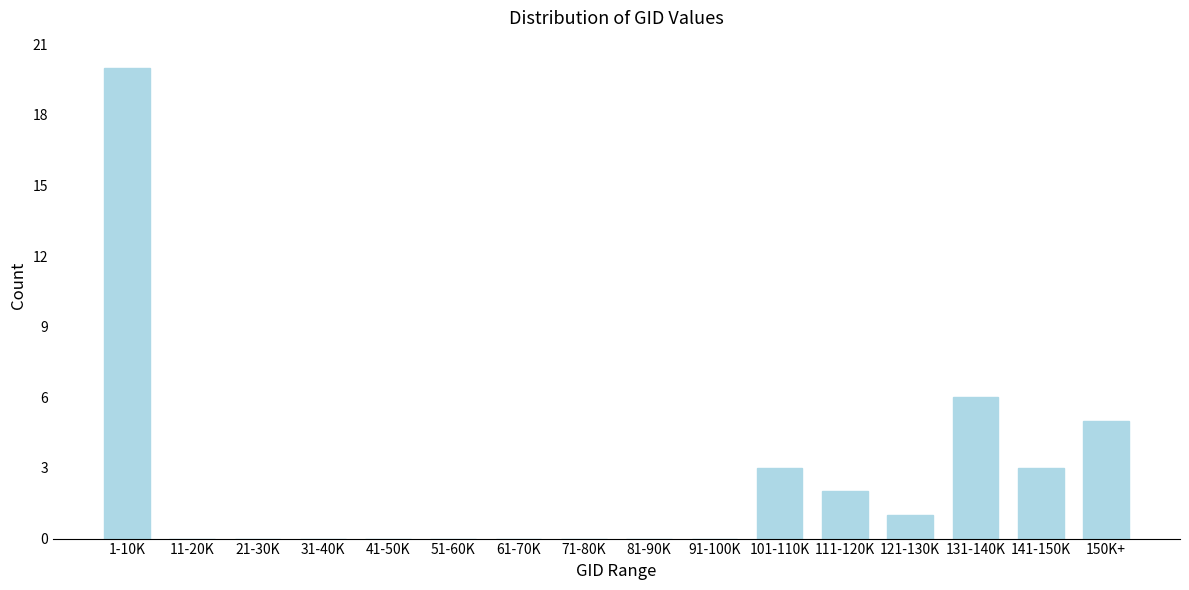

Reading left to right, list all the values displayed in this chart.

1-10K=20	11-20K=0	21-30K=0	31-40K=0	41-50K=0	51-60K=0	61-70K=0	71-80K=0	81-90K=0	91-100K=0	101-110K=3	111-120K=2	121-130K=1	131-140K=6	141-150K=3	150K+=5